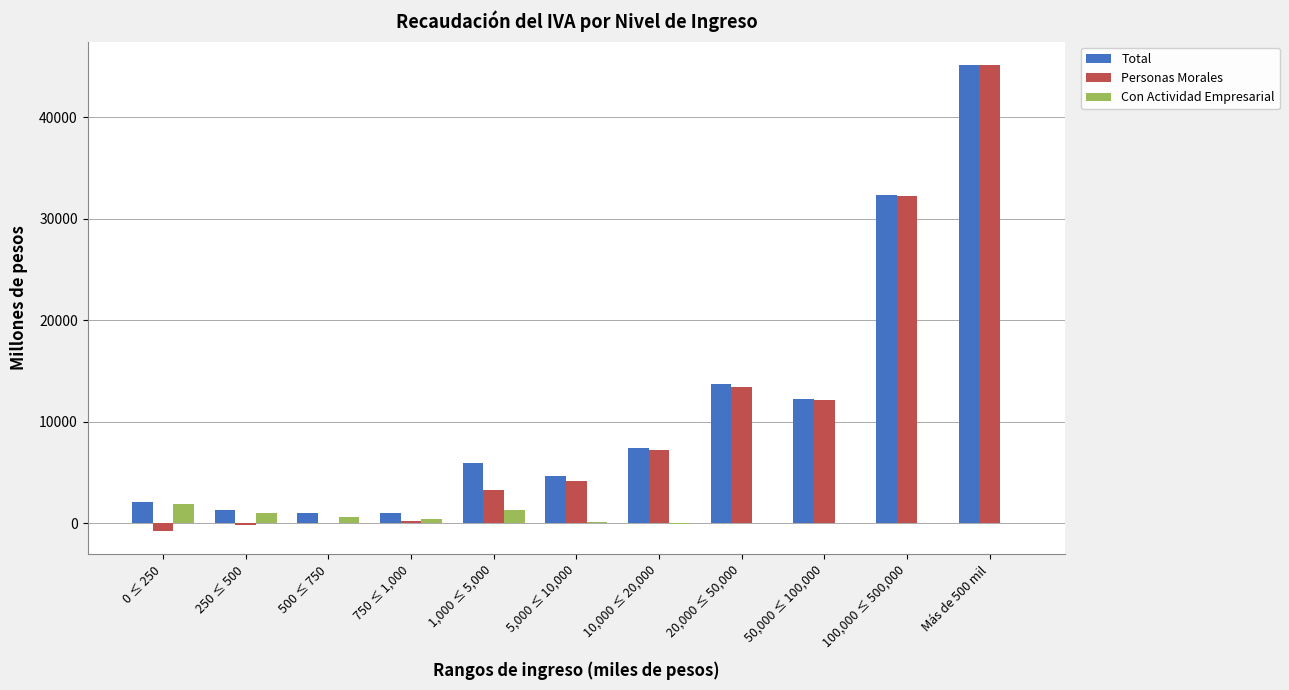

How many groups of bars are there?

11